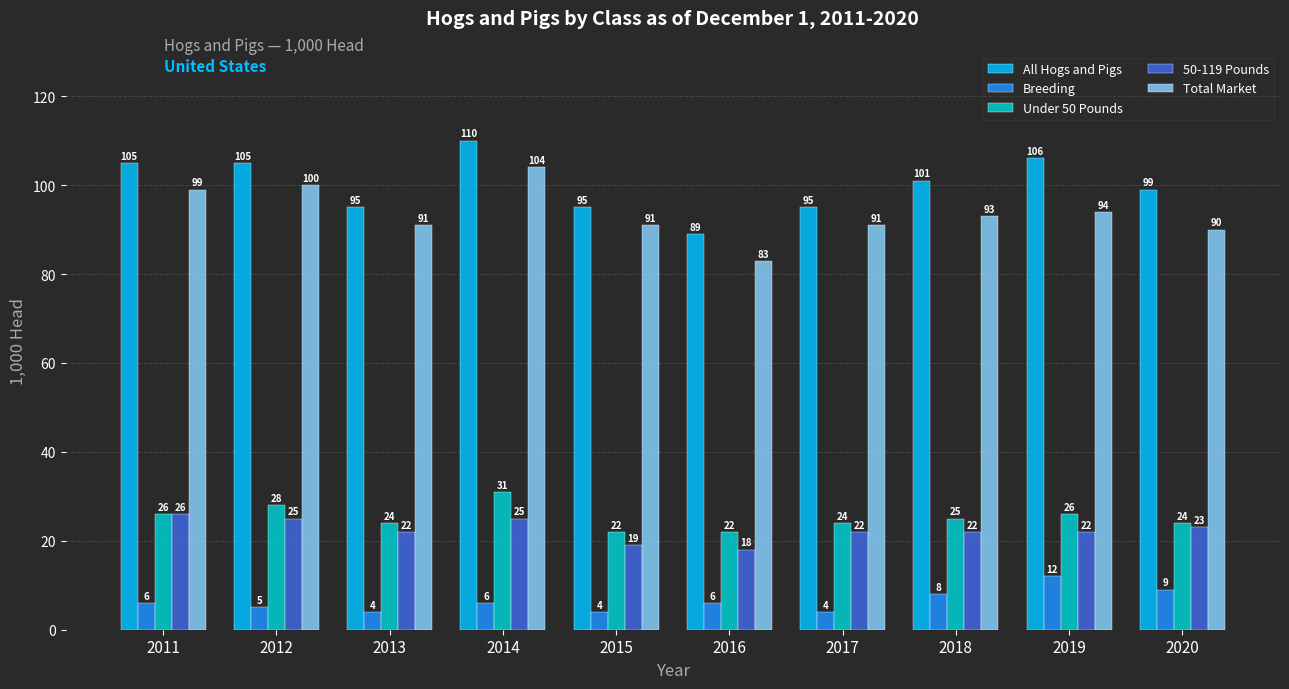

How many groups of bars are there?

10